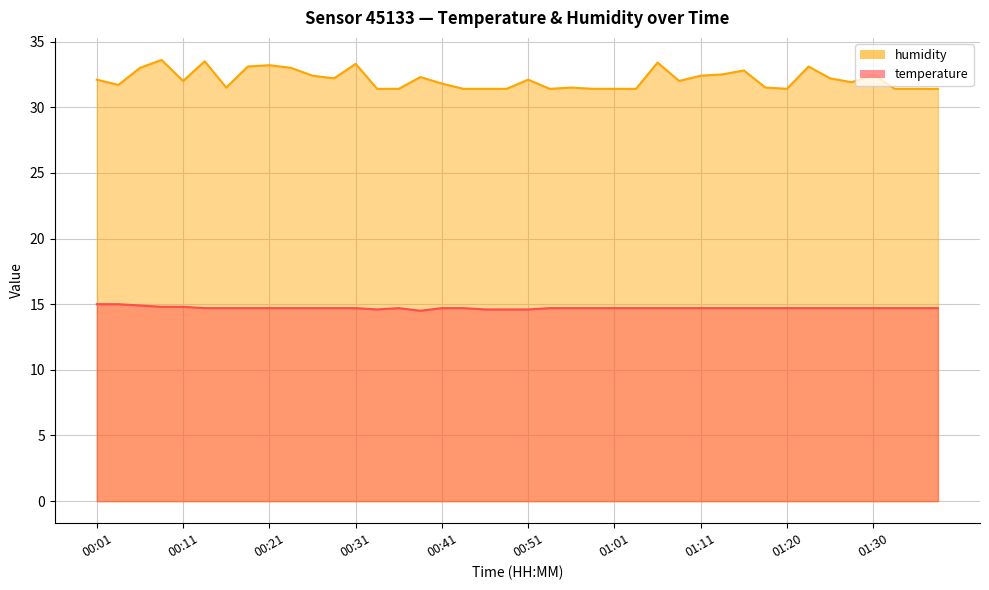

Reading right to left, extract all data points from this chart.

temperature: 14.7	14.7	14.7	14.7	14.7	14.7	14.7	14.7	14.7	14.7	14.7	14.7	14.7	14.7	14.7	14.7	14.7	14.7	14.7	14.6	14.6	14.6	14.7	14.7	14.5	14.7	14.6	14.7	14.7	14.7	14.7	14.7	14.7	14.7	14.7	14.8	14.8	14.9	15.0	15.0
humidity: 31.4	31.4	31.4	32.5	31.9	32.2	33.1	31.4	31.5	32.8	32.5	32.4	32.0	33.4	31.4	31.4	31.4	31.5	31.4	32.1	31.4	31.4	31.4	31.8	32.3	31.4	31.4	33.3	32.2	32.4	33.0	33.2	33.1	31.5	33.5	32.0	33.6	33.0	31.7	32.1